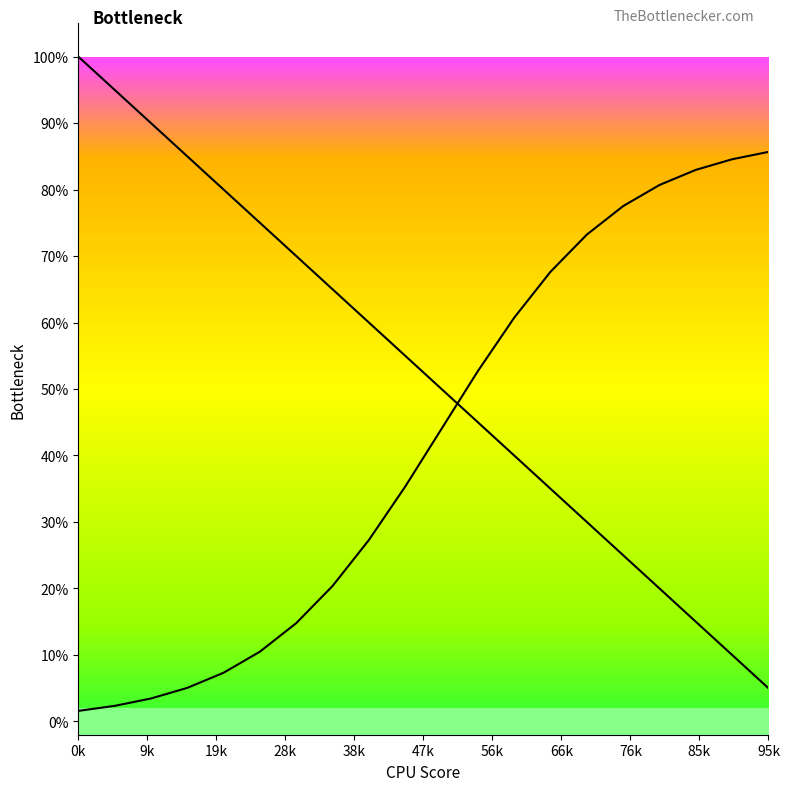

What is the approximate value of Left curve at 66k?

0.7